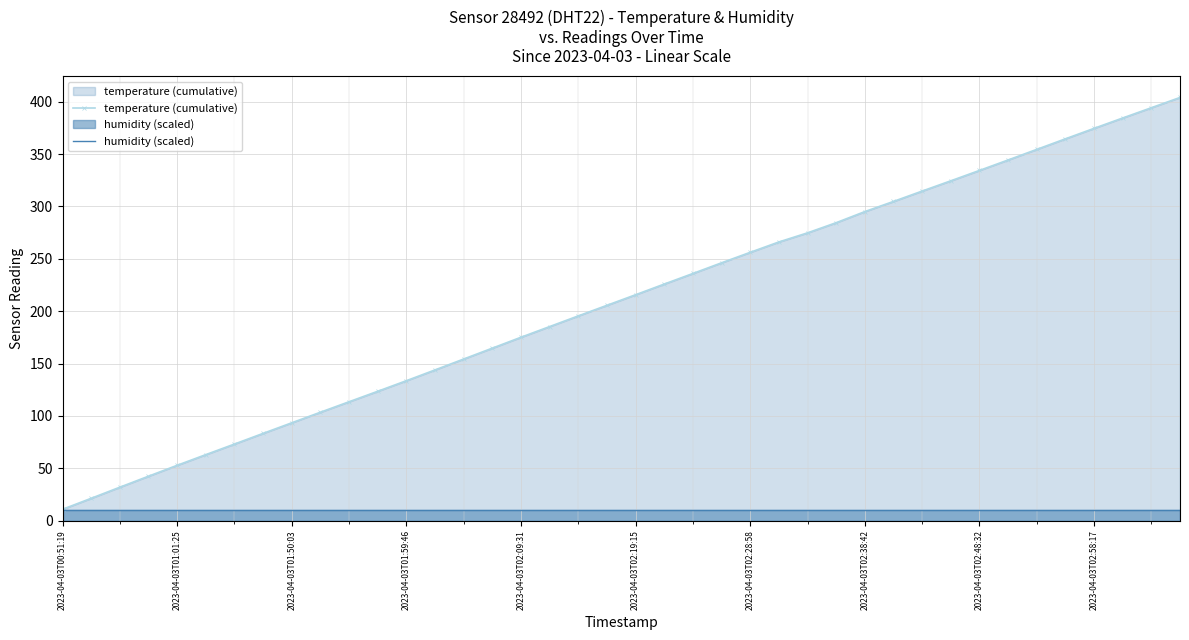

What are all the series names shown in the legend?

temperature (cumulative), humidity (scaled)